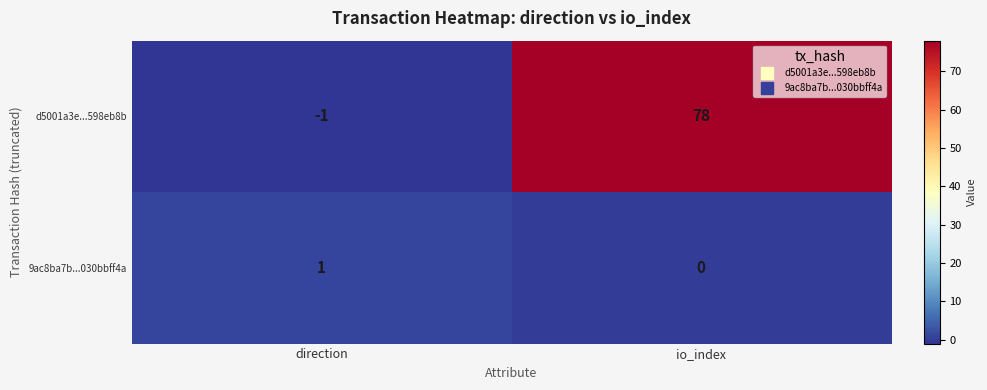

What is the sum of the d5001a3e...598eb8b values at io_index and direction?

77